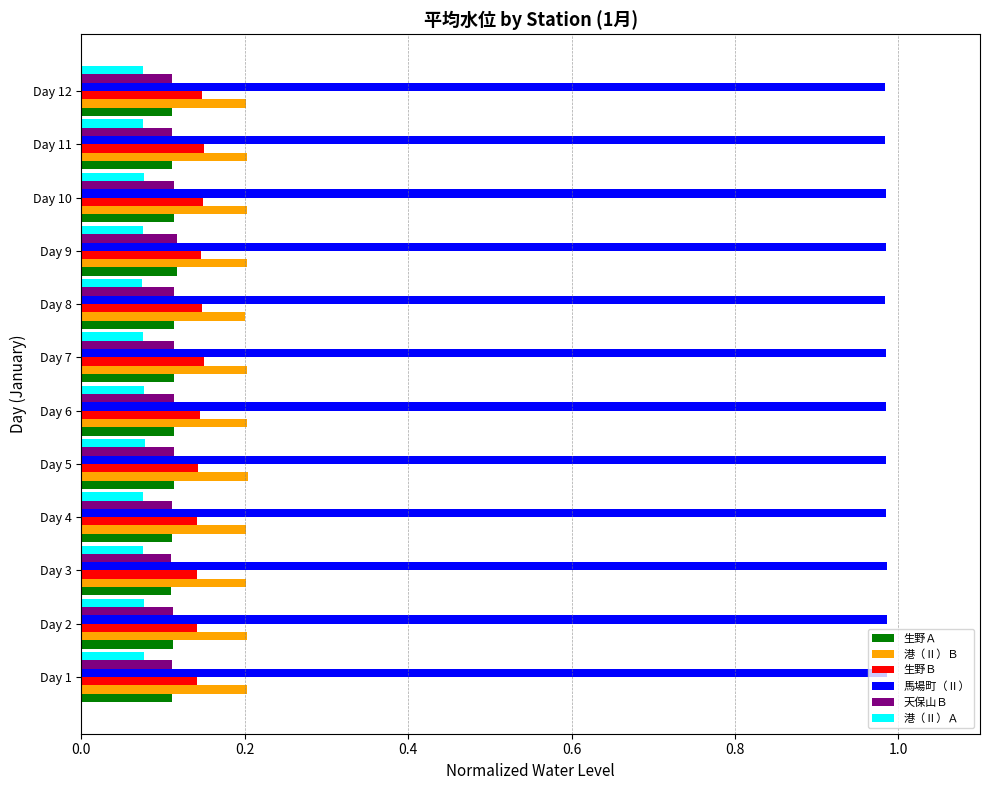

At how many categories does at least one series exceed 0?

12